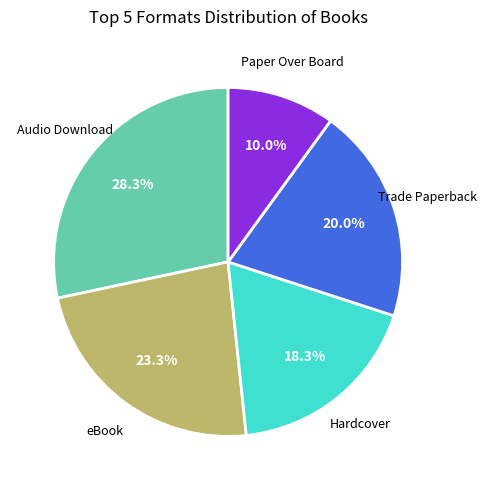

How many slices are in this pie chart?

5